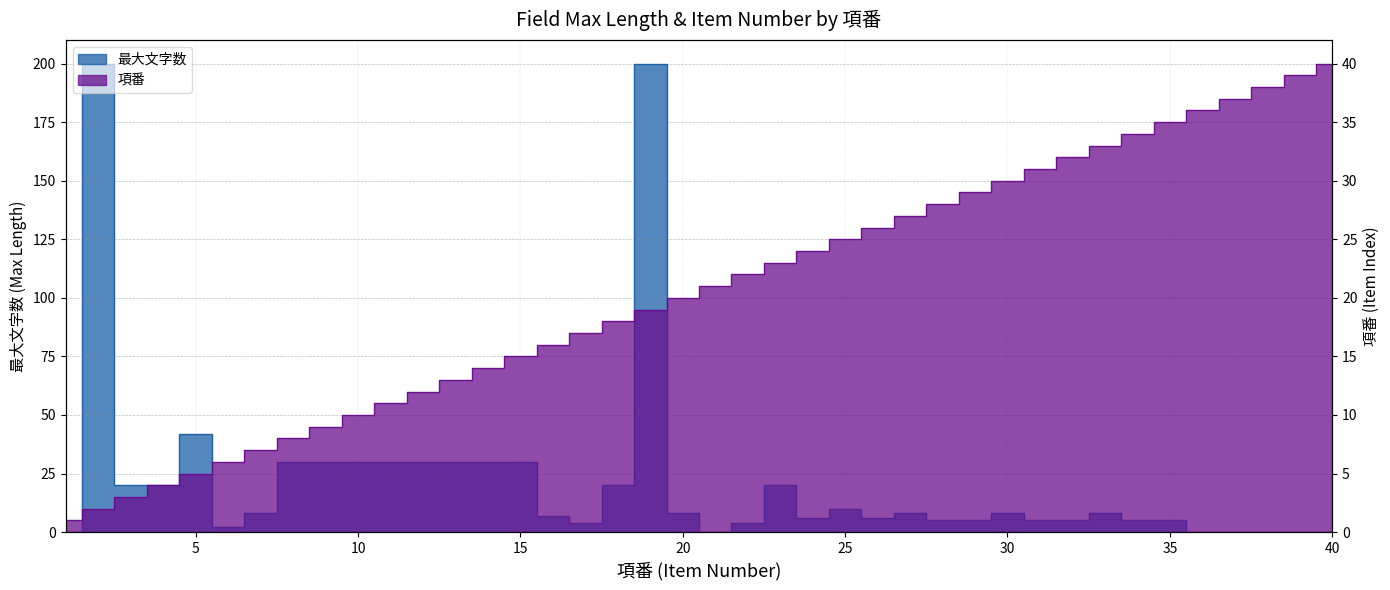

Is it true that 項番 equals 38 at 38?

True